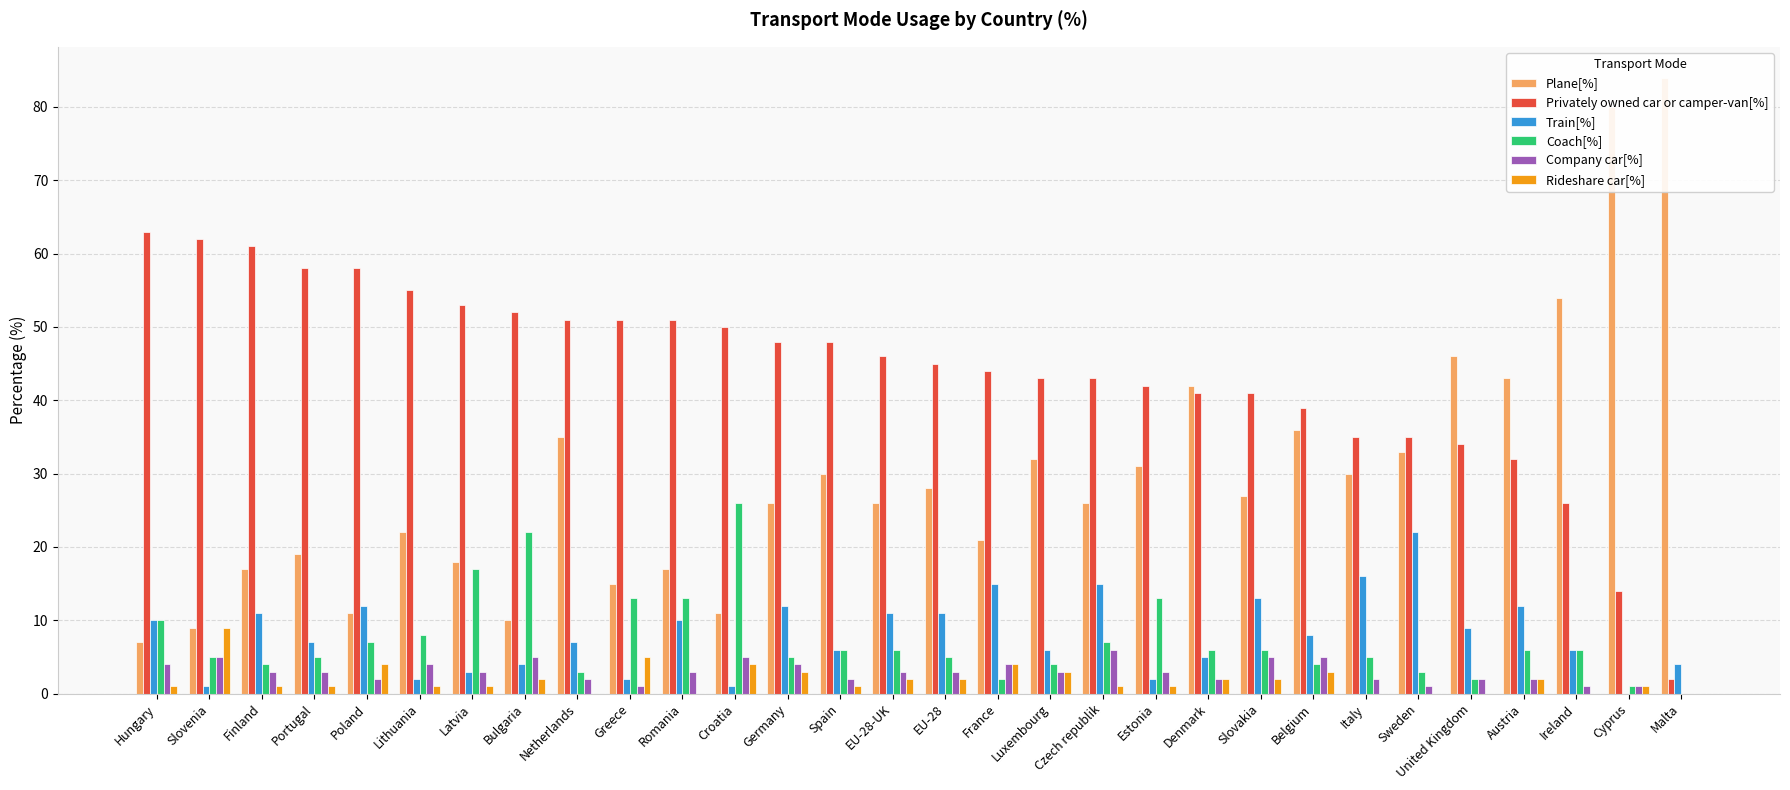

Rank the categories by Coach[%] value from lowest to highest.

Malta, Cyprus, France, United Kingdom, Netherlands, Sweden, Finland, Luxembourg, Belgium, Slovenia, Portugal, Germany, EU-28, Italy, Spain, EU-28-UK, Denmark, Slovakia, Austria, Ireland, Poland, Czech republik, Lithuania, Hungary, Greece, Romania, Estonia, Latvia, Bulgaria, Croatia